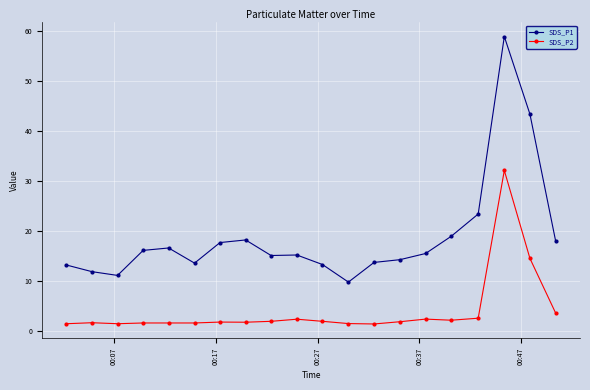

How many categories are shown in the chart?

20